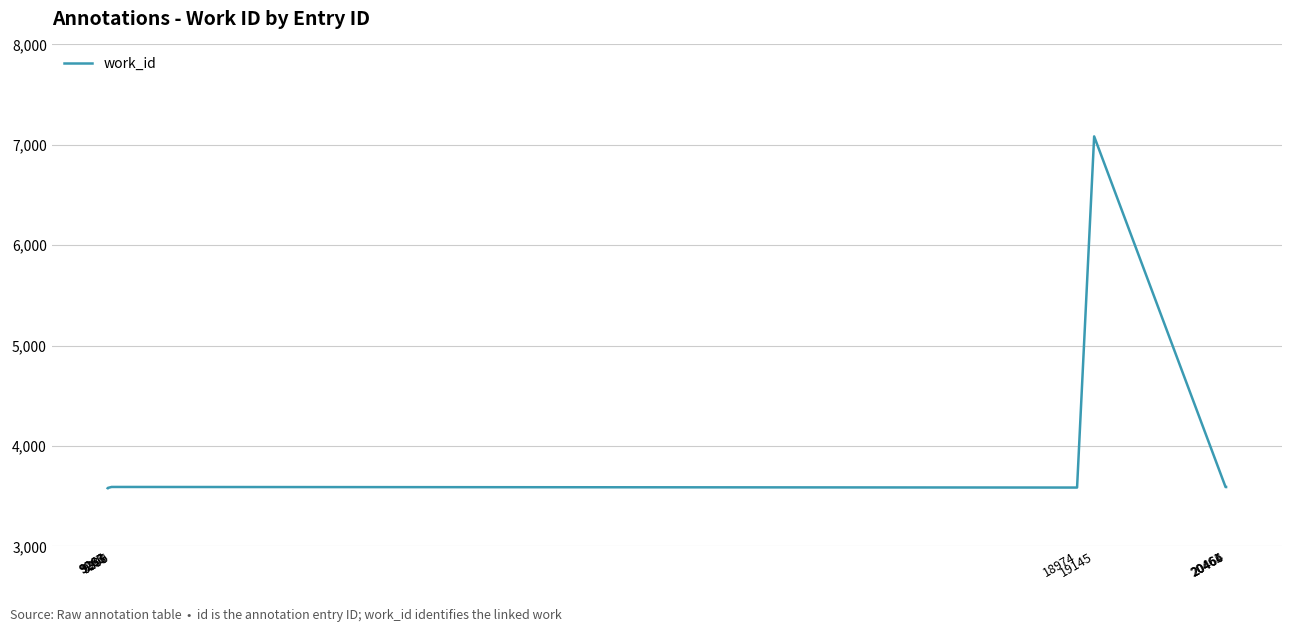

Where does the data first go above 3591?

9306